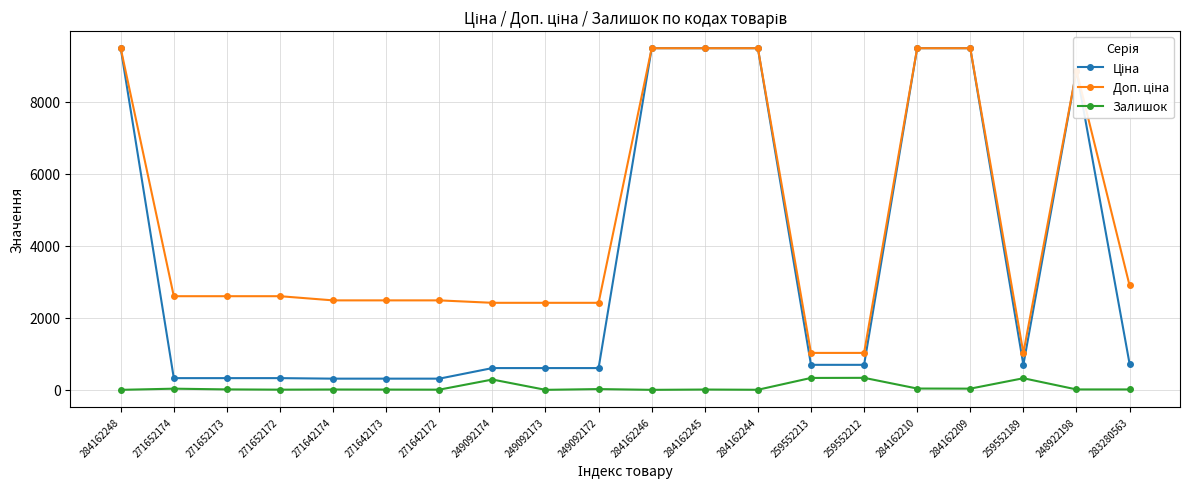

What is the difference between the highest and lowest values at 284162248?

9480.1